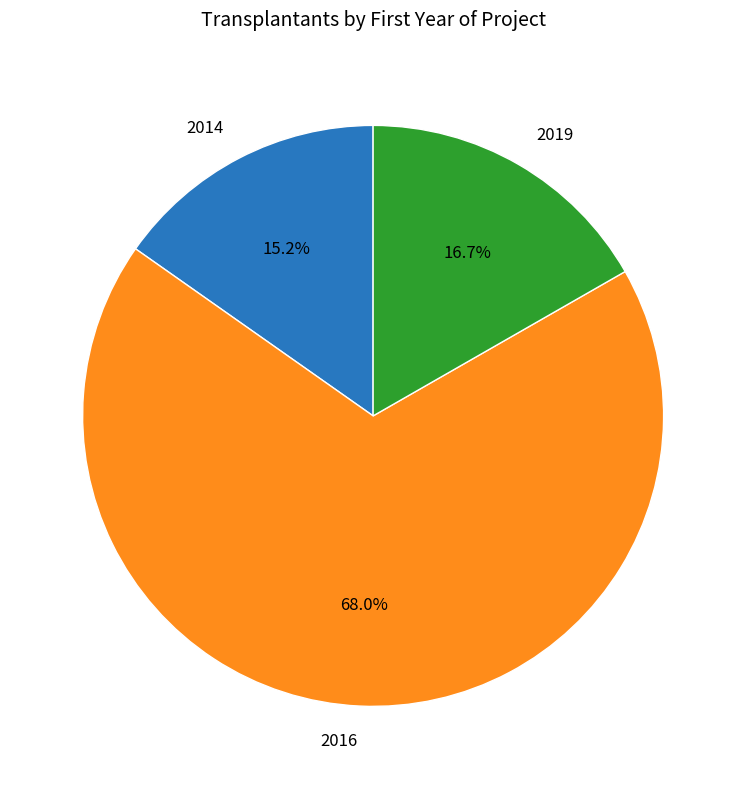

To the nearest percent, what percentage of the pie is 2016?

68%